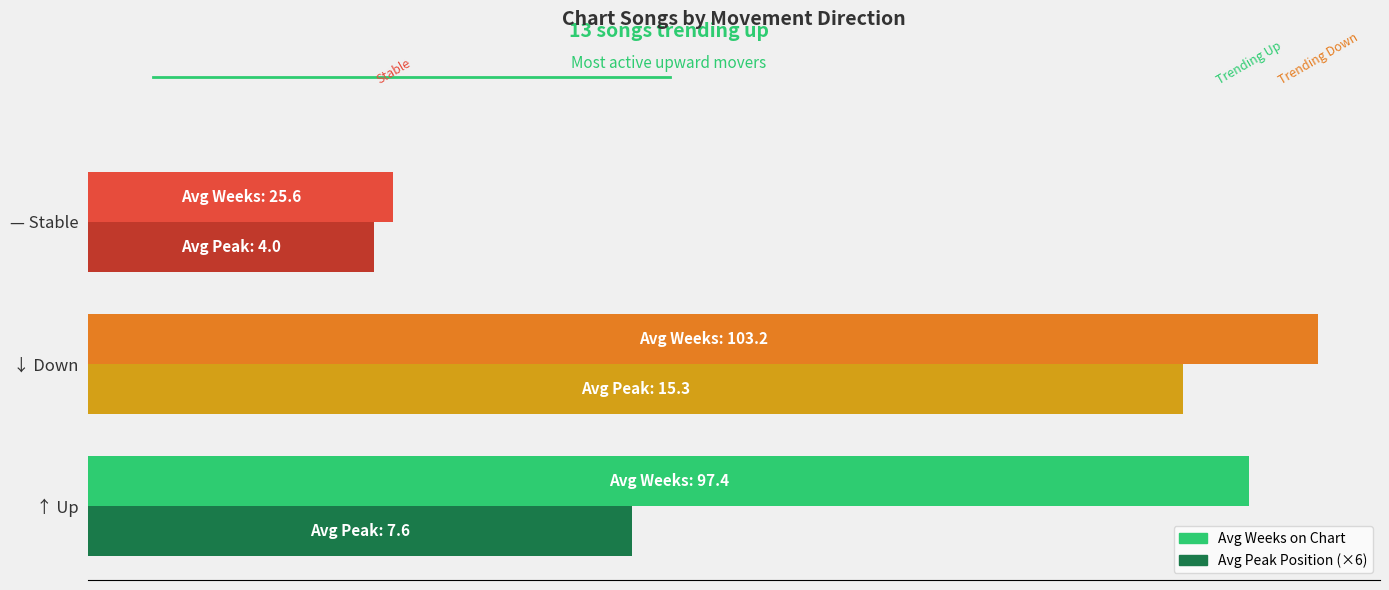

What are all the series names shown in the legend?

Avg Weeks on Chart, Avg Peak Position (×6)